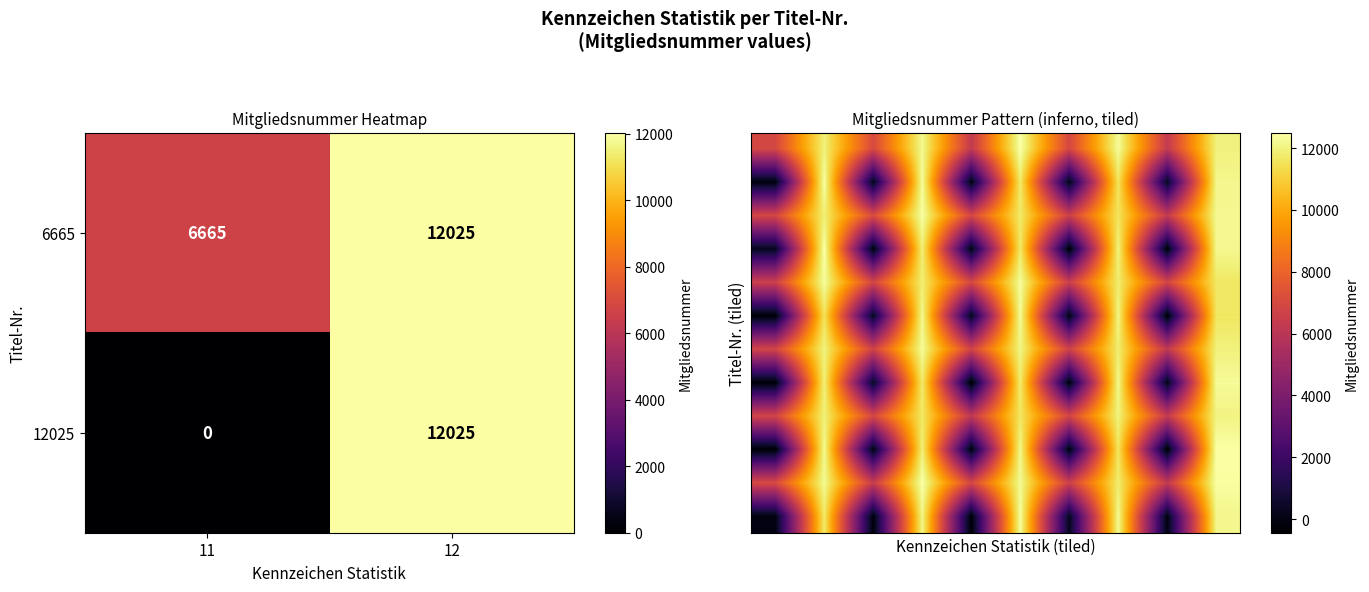

The value of 6665 at 11 is 10664. True or false?

False